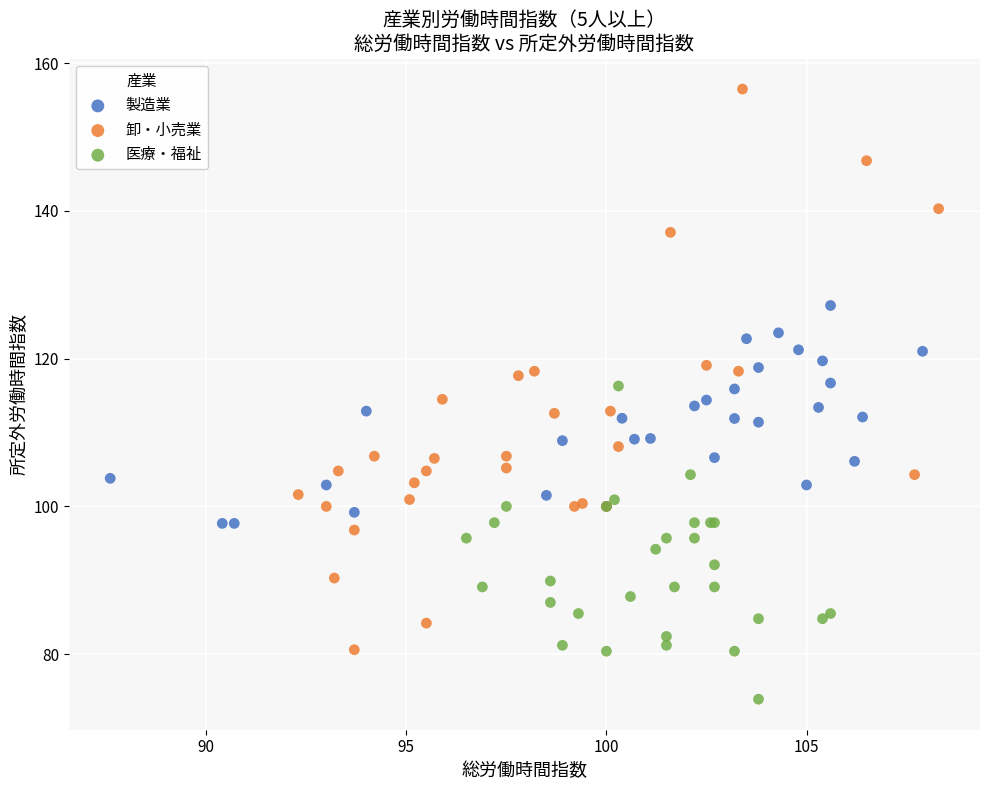

Which series contains the lowest Y value?

医療・福祉